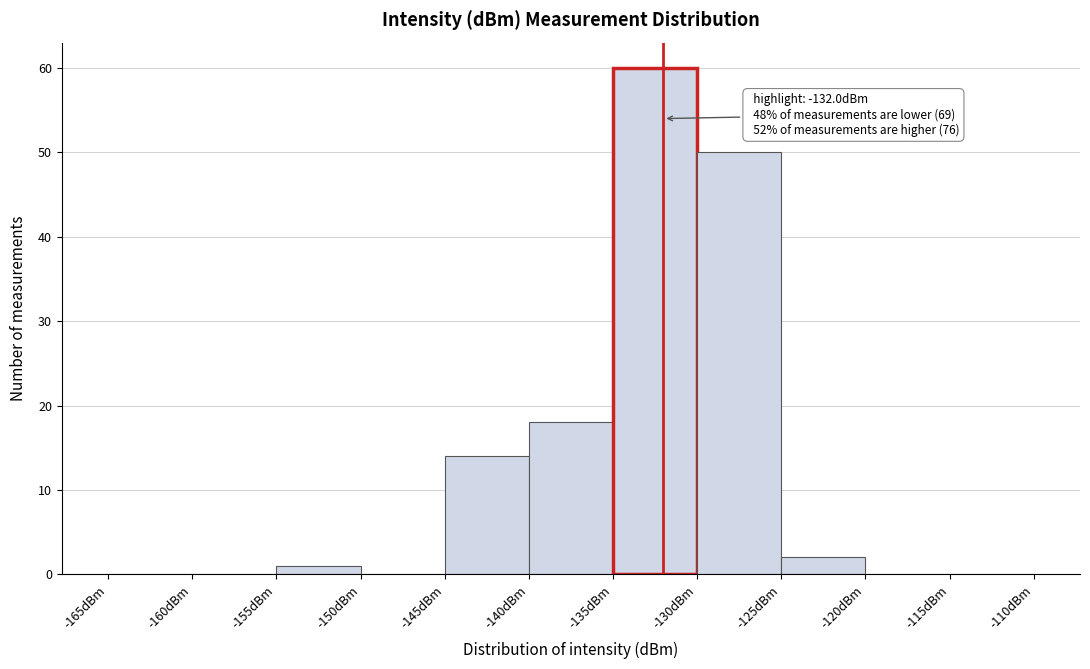

Over which range of the x-axis is the bar tallest?

-135 to -130